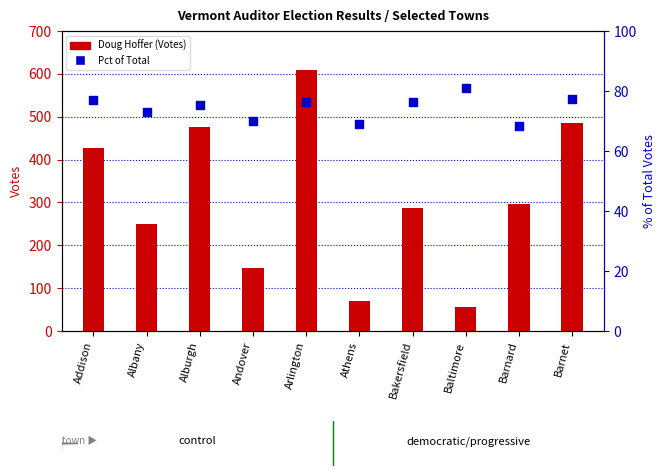

Which series contains the lowest Y value?

Doug Hoffer (Votes)